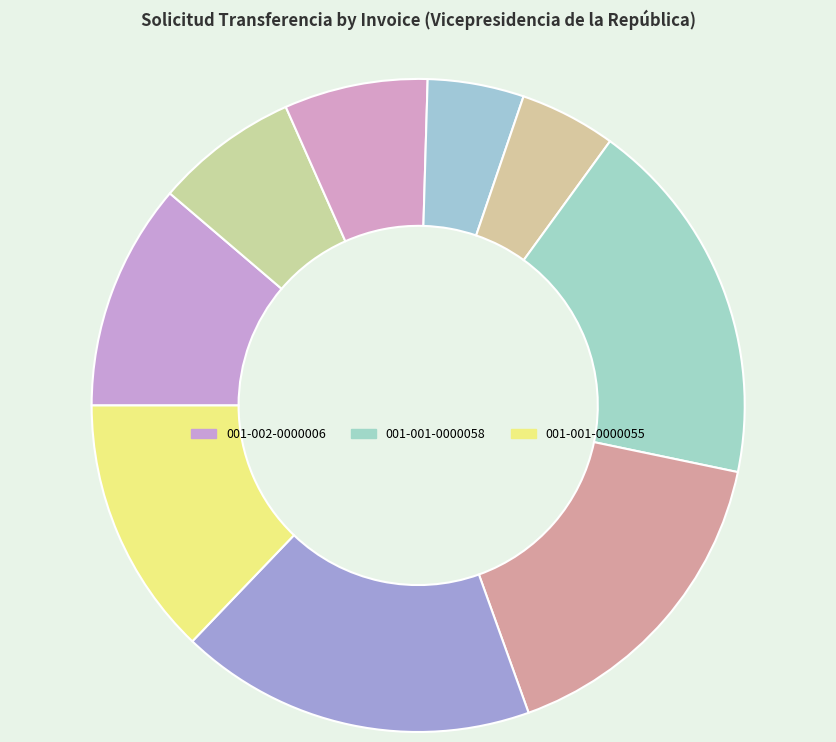

Rank the categories by value from highest to lowest.

001-001-0000058, 001-001-0000056, 001-001-0000057, 001-001-0000055, 001-002-0000006, 001-002-0000000, 001-002-0000005, 001-002-0000002, 001-002-0000003